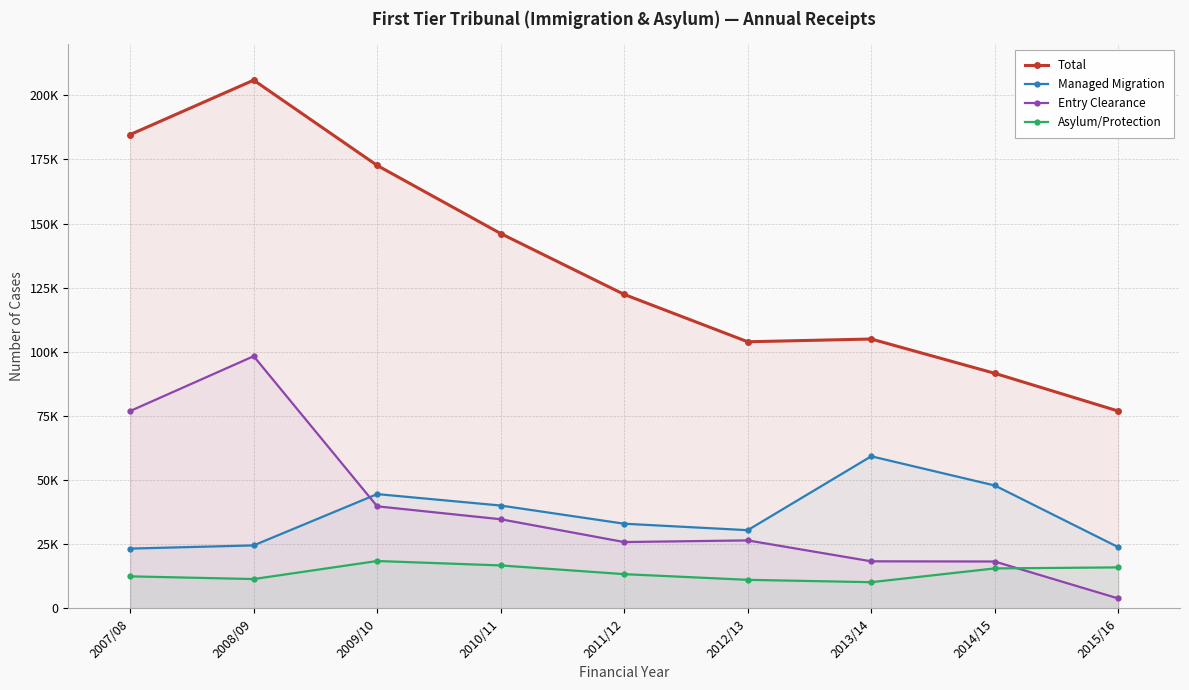

At which label does Managed Migration first exceed 33005?

2009/10